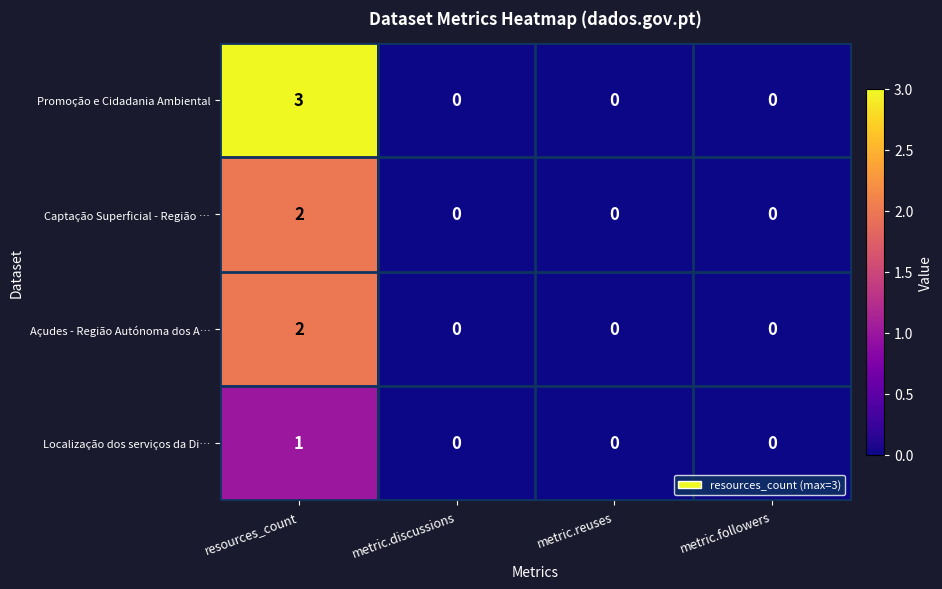

Which series has the widest spread of values?

Promoção e Cidadania Ambiental